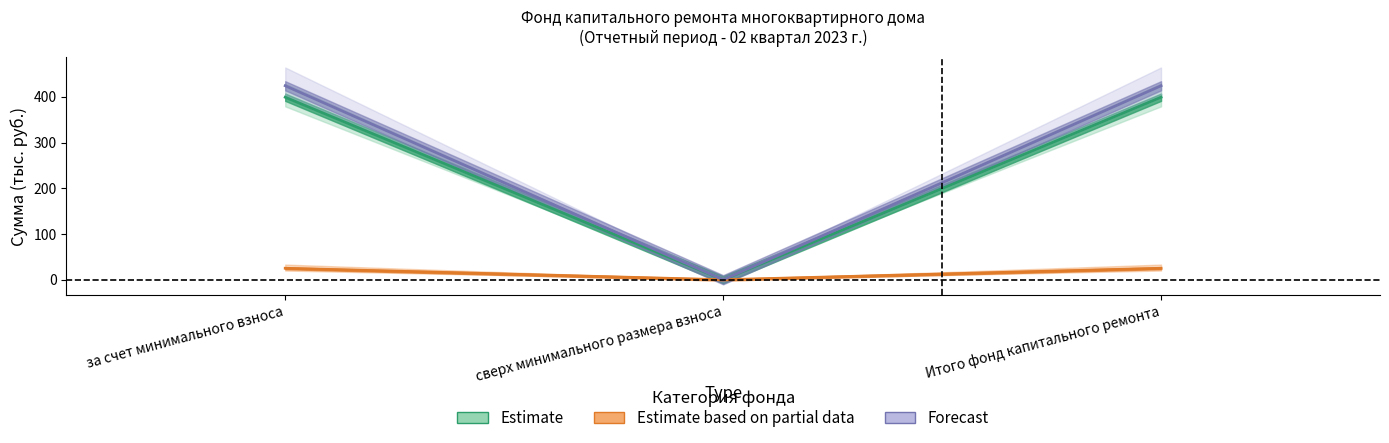

Between Итого фонд капитального ремонта and сверх минимального размера взноса, which is larger?

Итого фонд капитального ремонта